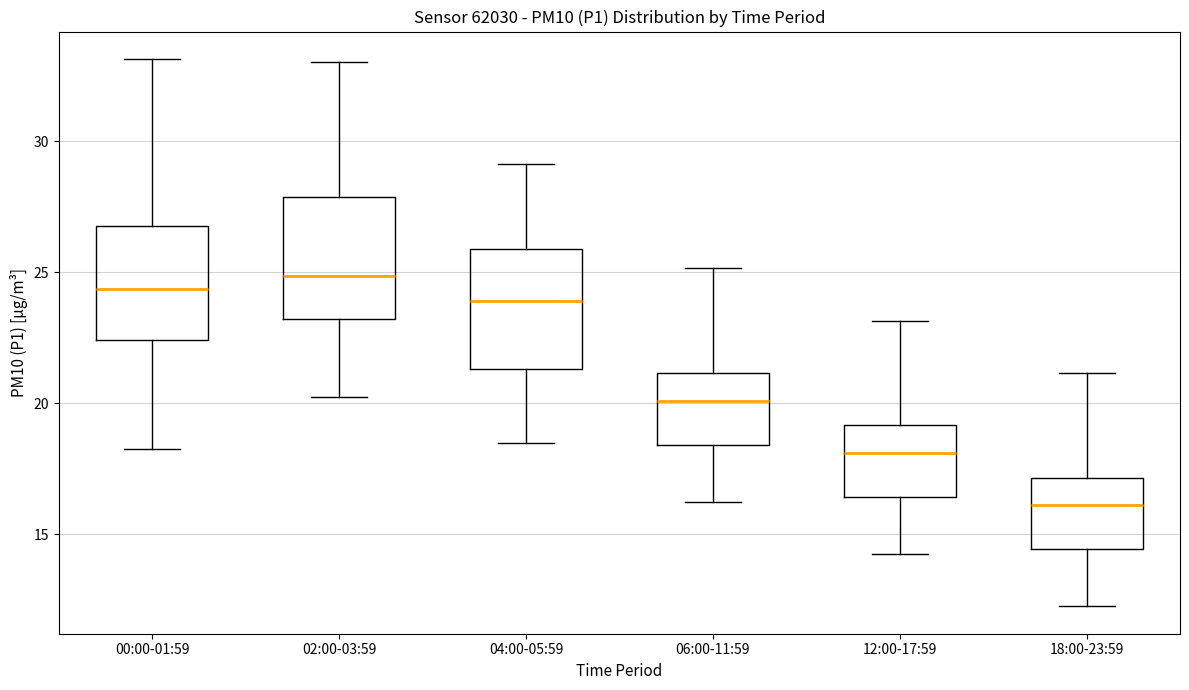

Where does the lower whisker of the box for 06:00-11:59 end on the y-axis? The values are not printed on the chart, so give them approximately, as read against the axis.

16.5